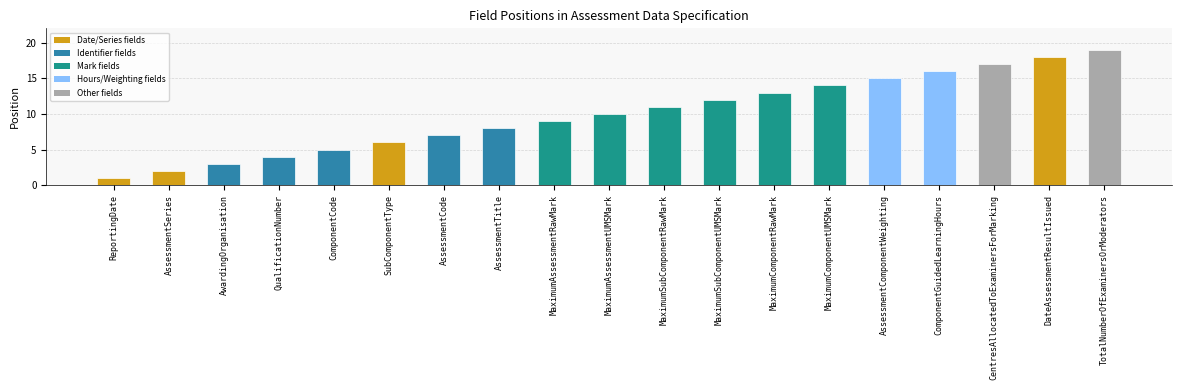

Rank the categories by value from lowest to highest.

ReportingDate, AssessmentSeries, AwardingOrganisation, QualificationNumber, ComponentCode, SubComponentType, AssessmentCode, AssessmentTitle, MaximumAssessmentRawMark, MaximumAssessmentUMSMark, MaximumSubComponentRawMark, MaximumSubComponentUMSMark, MaximumComponentRawMark, MaximumComponentUMSMark, AssessmentComponentWeighting, ComponentGuidedLearningHours, CentresAllocatedToExaminersForMarking, DateAssessmentResultIssued, TotalNumberOfExaminersOrModerators